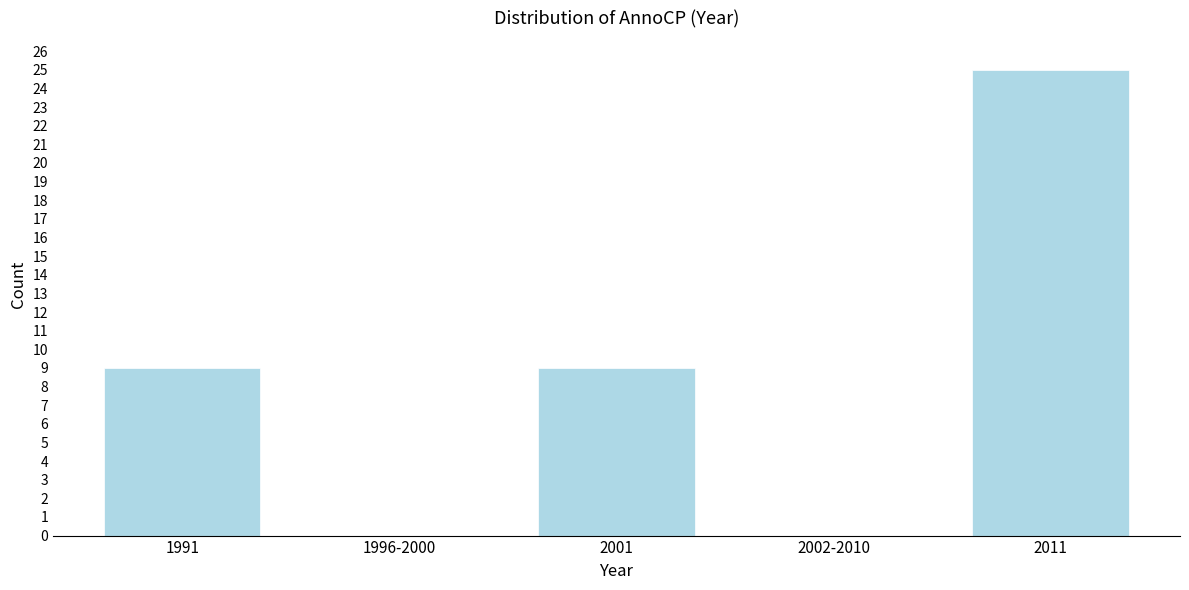

Reading left to right, list all the values displayed in this chart.

1991=9	1996-2000=0	2001=9	2002-2010=0	2011=25